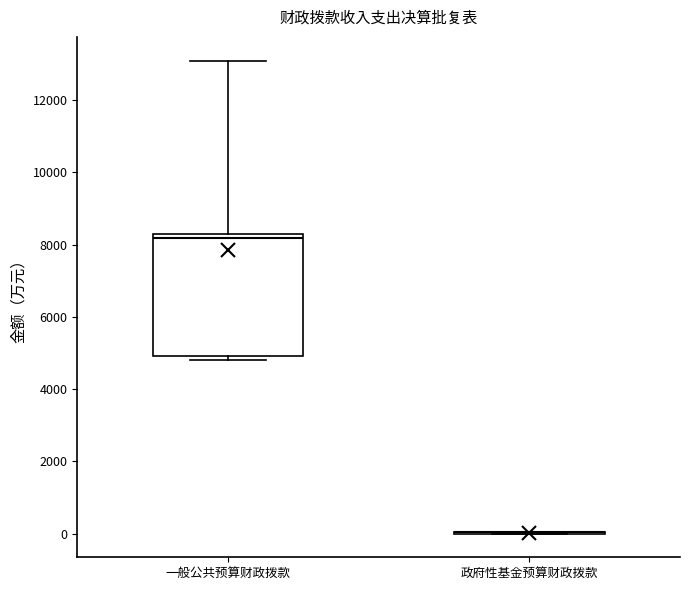

Comparing the boxes themselves (not the whiskers), which one is the tallest?

一般公共预算财政拨款